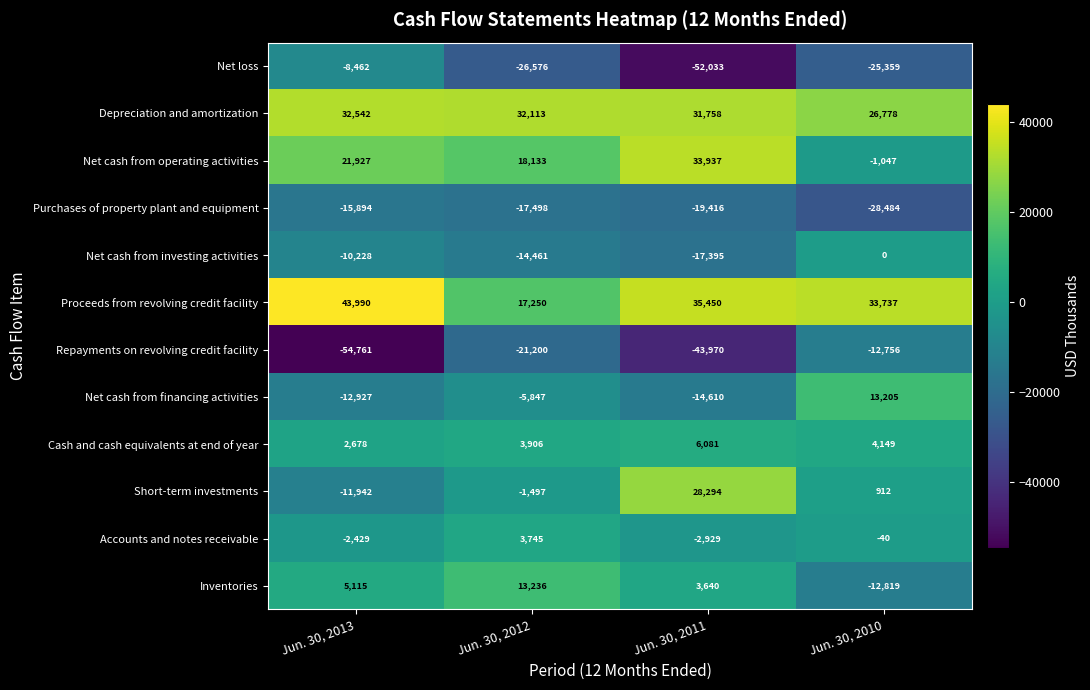

How many data points does each series have?

4